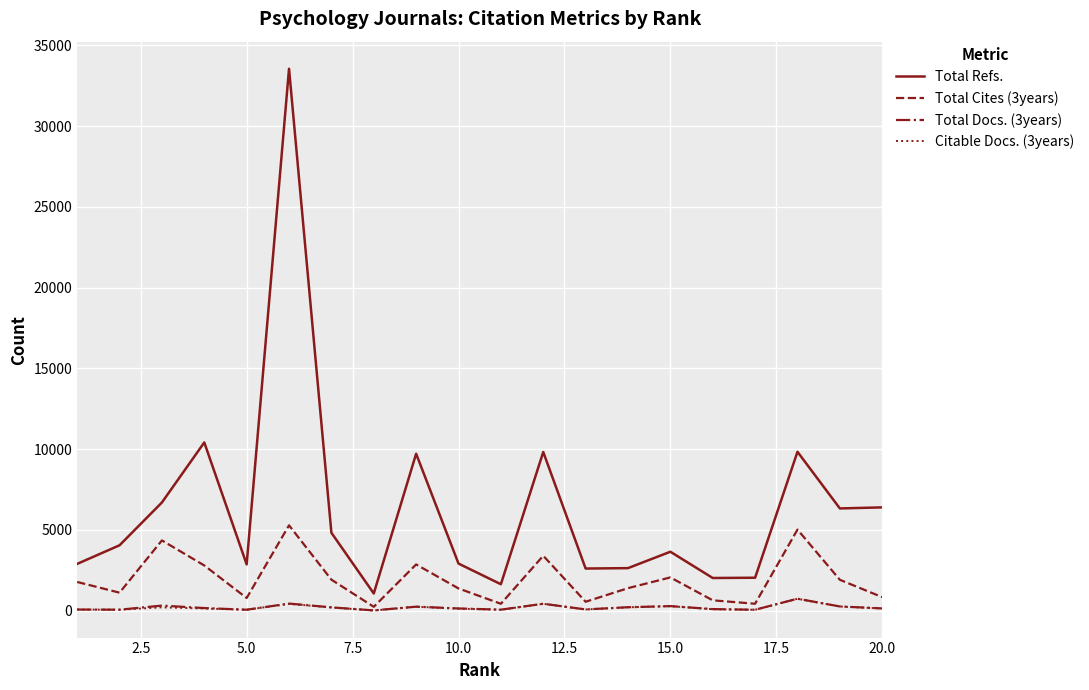

Does the chart display data point markers on the line(s)?

No